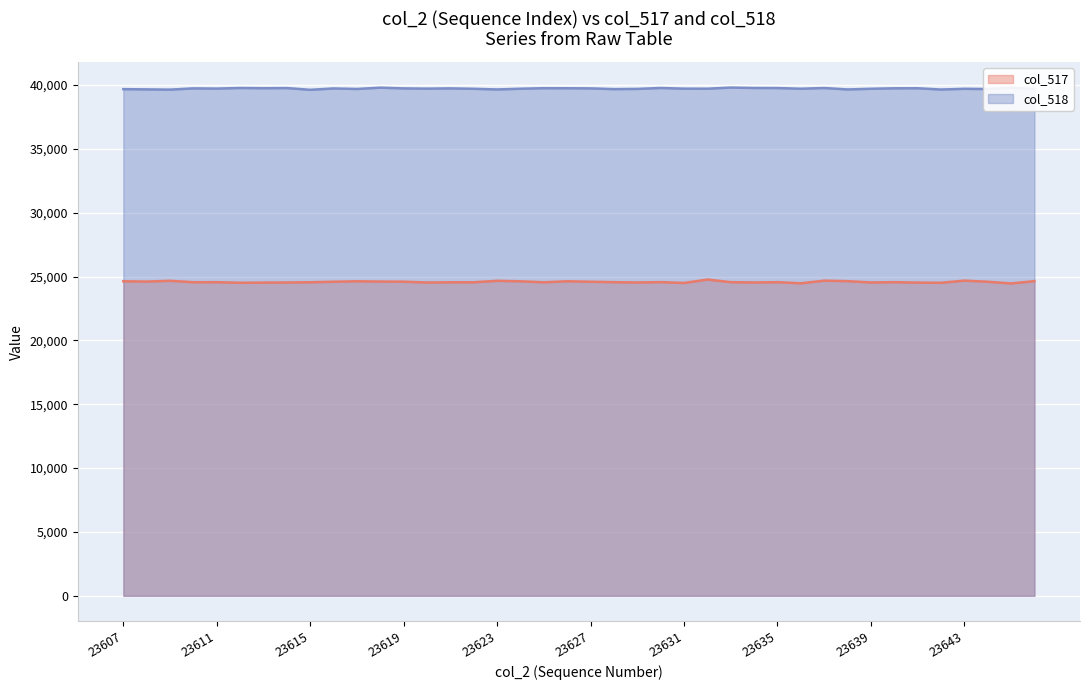

True or false: col_517 has a value of 14565 at 23630.

False